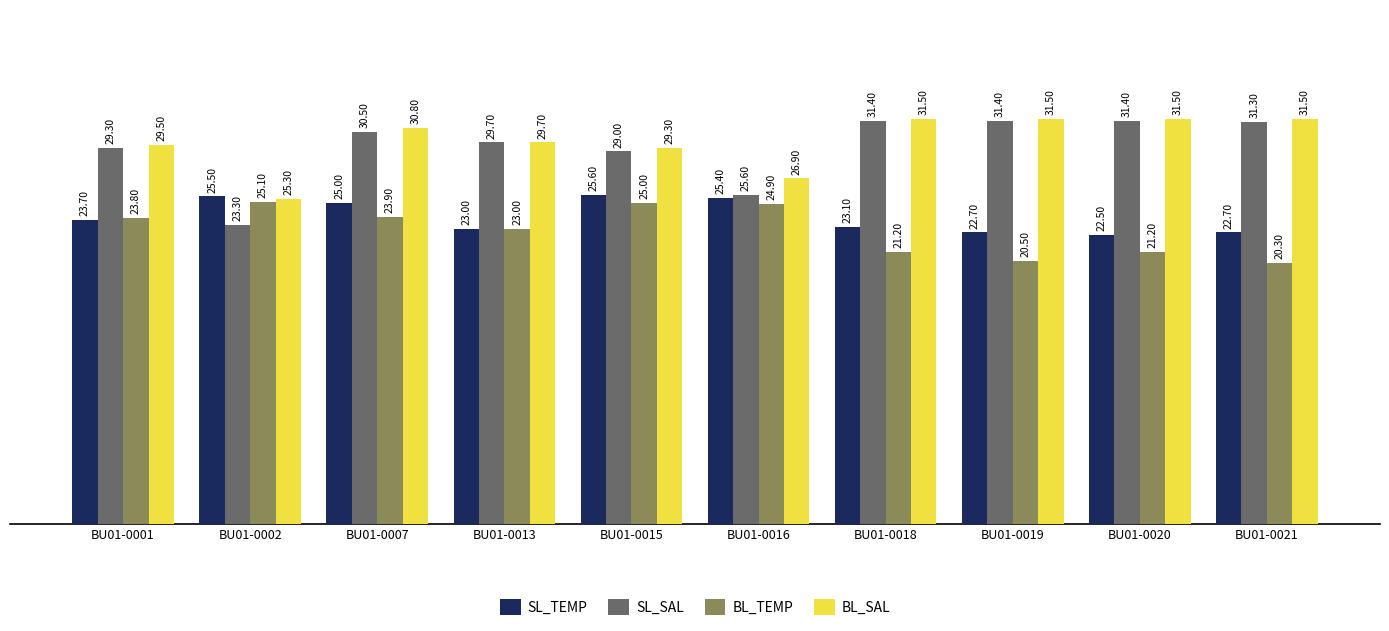

Rank the series at BU01-0002 from highest to lowest value.

SL_TEMP, BL_SAL, BL_TEMP, SL_SAL